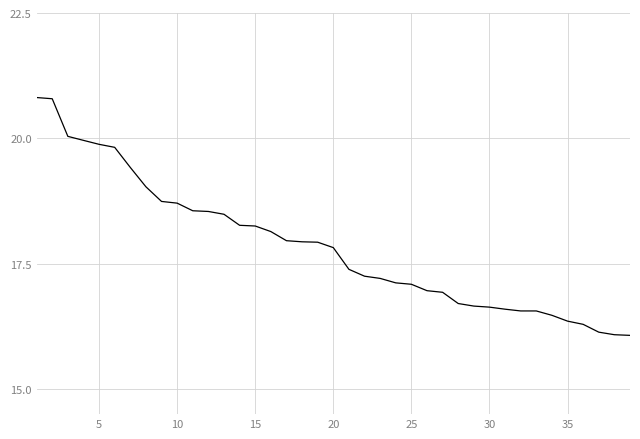

What is the greatest value displayed?

20.8